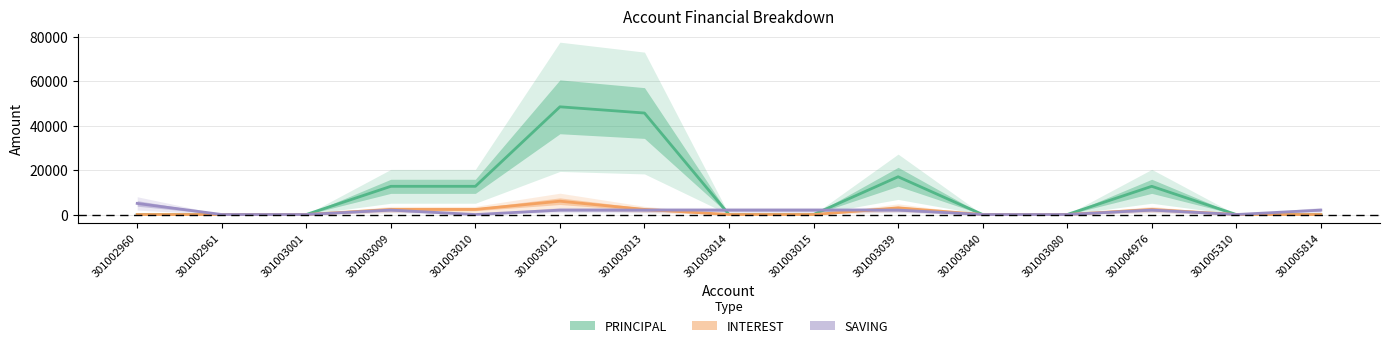

What is the difference between the maximum and second lowest values in the SAVING series?

5000